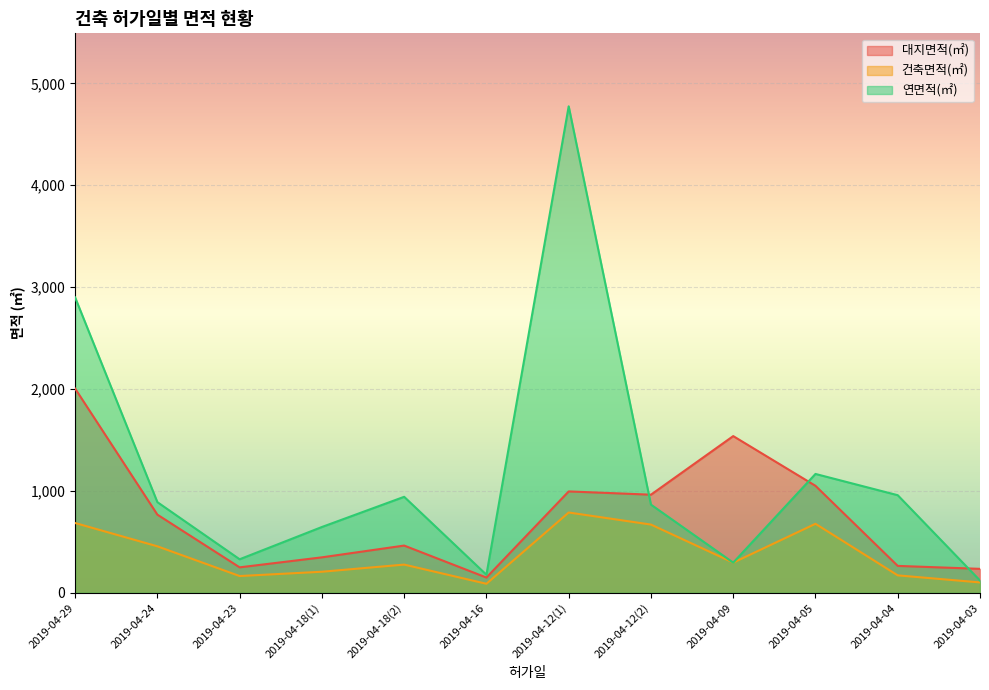

Between which two adjacent categories do 대지면적(㎡) and 연면적(㎡) first intersect?

2019-04-12(1) and 2019-04-12(2)